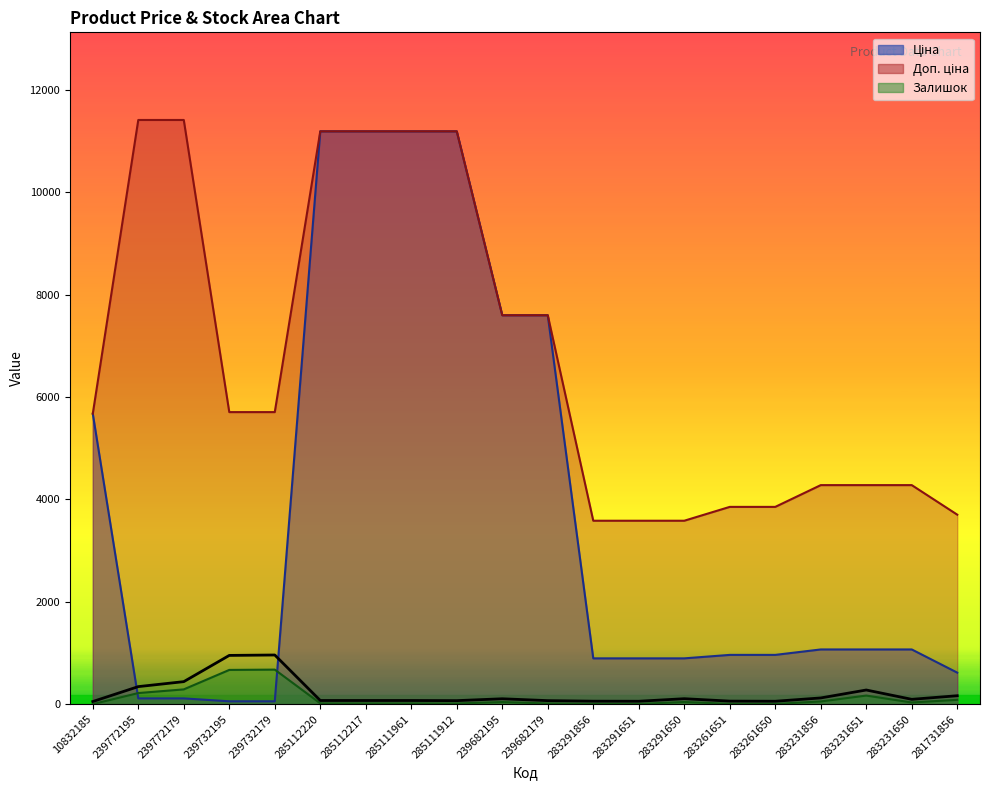

Which has a higher value, 10832185 or 239682195?

239682195